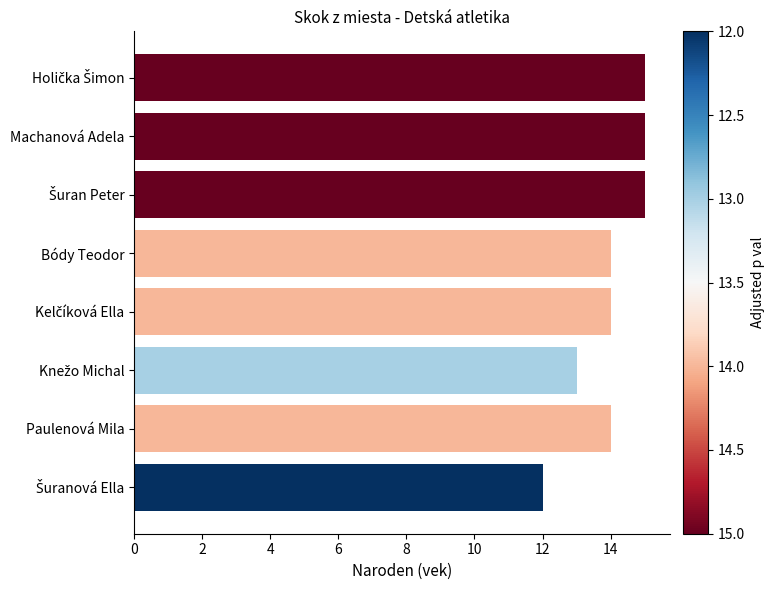

What is the average value?

14